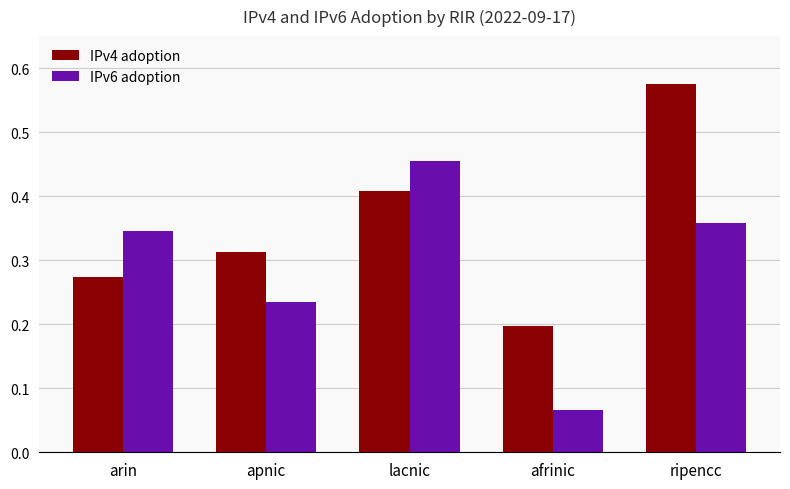

What is the sum of all IPv4 adoption values?

1.8